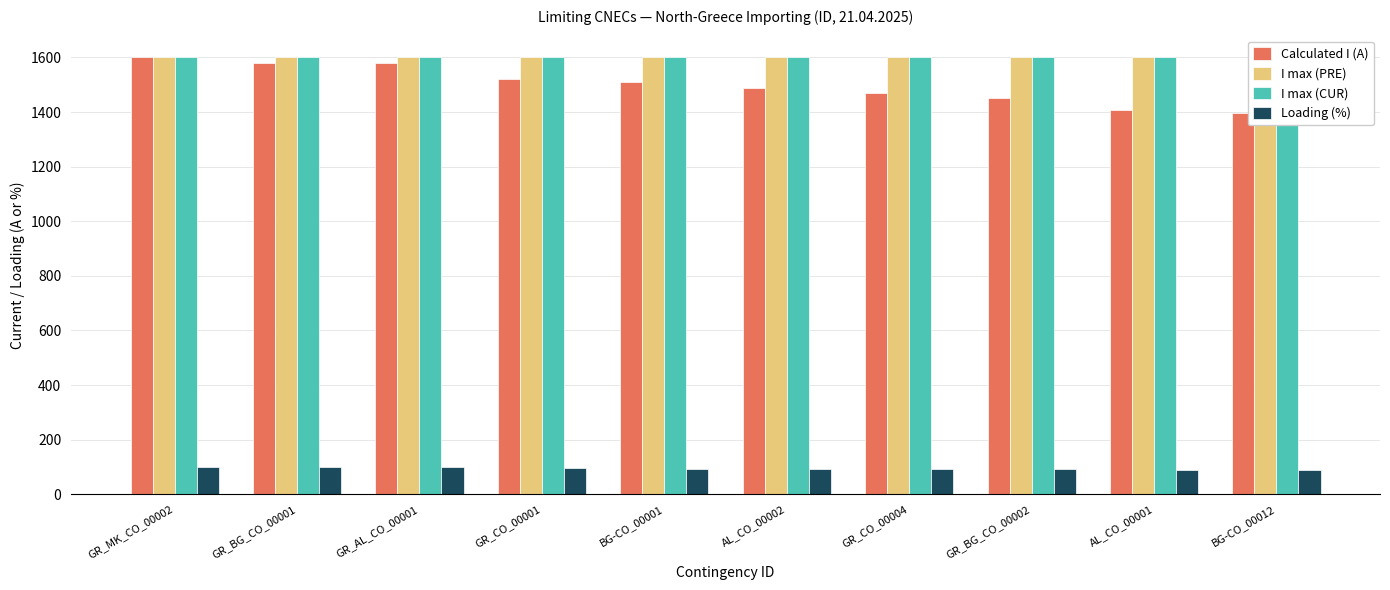

At how many categories does at least one series exceed 1069?

10